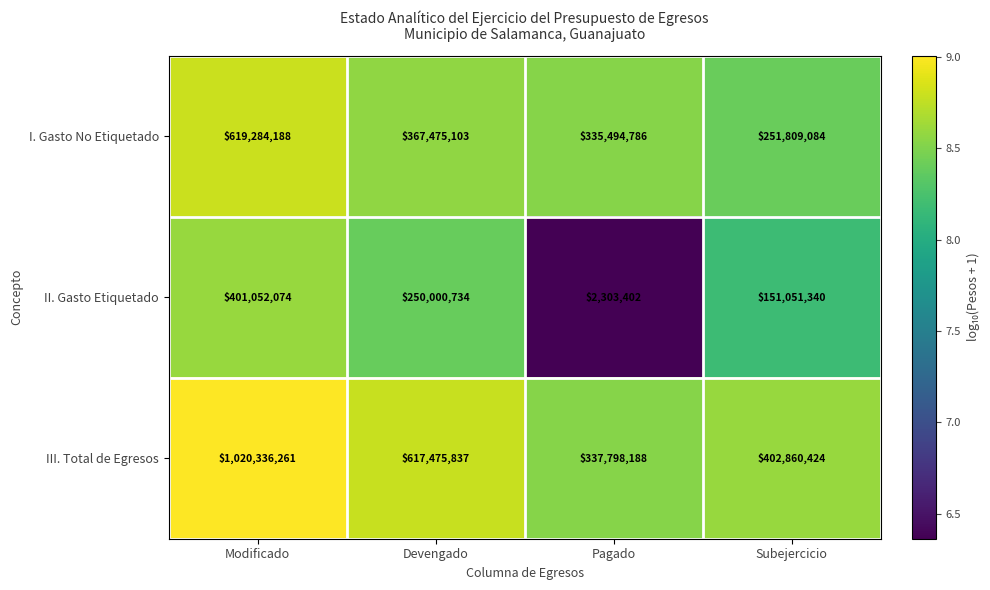

At which category is the sum across all series the highest?

Modificado